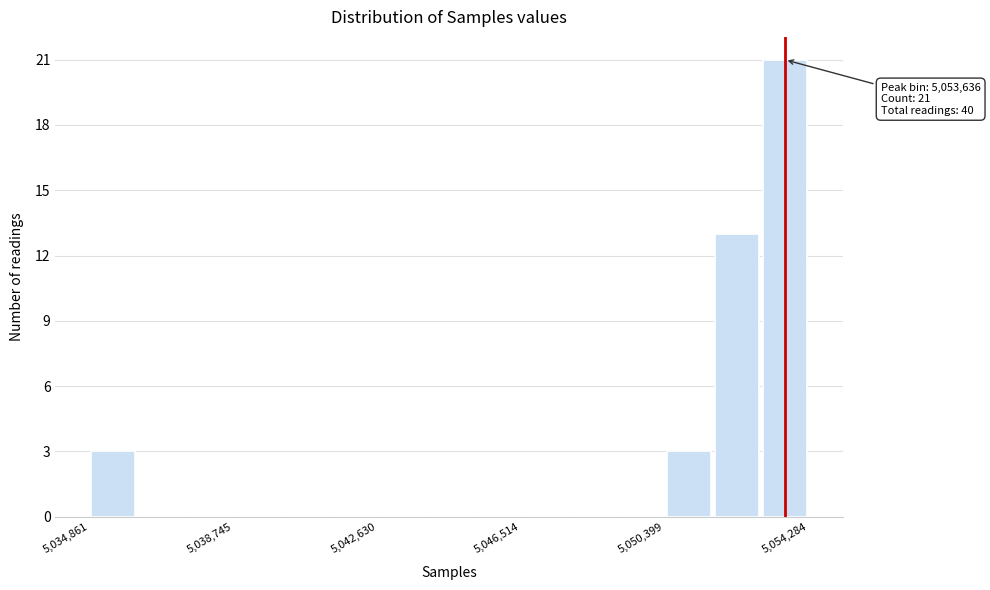

Read against the x-axis, roughly where is the centre of the tallest bar?

5053500